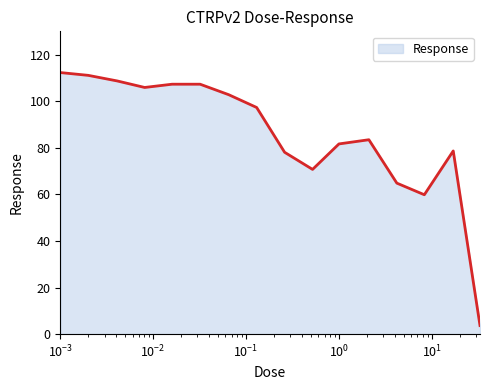

What is the greatest value displayed?

112.3